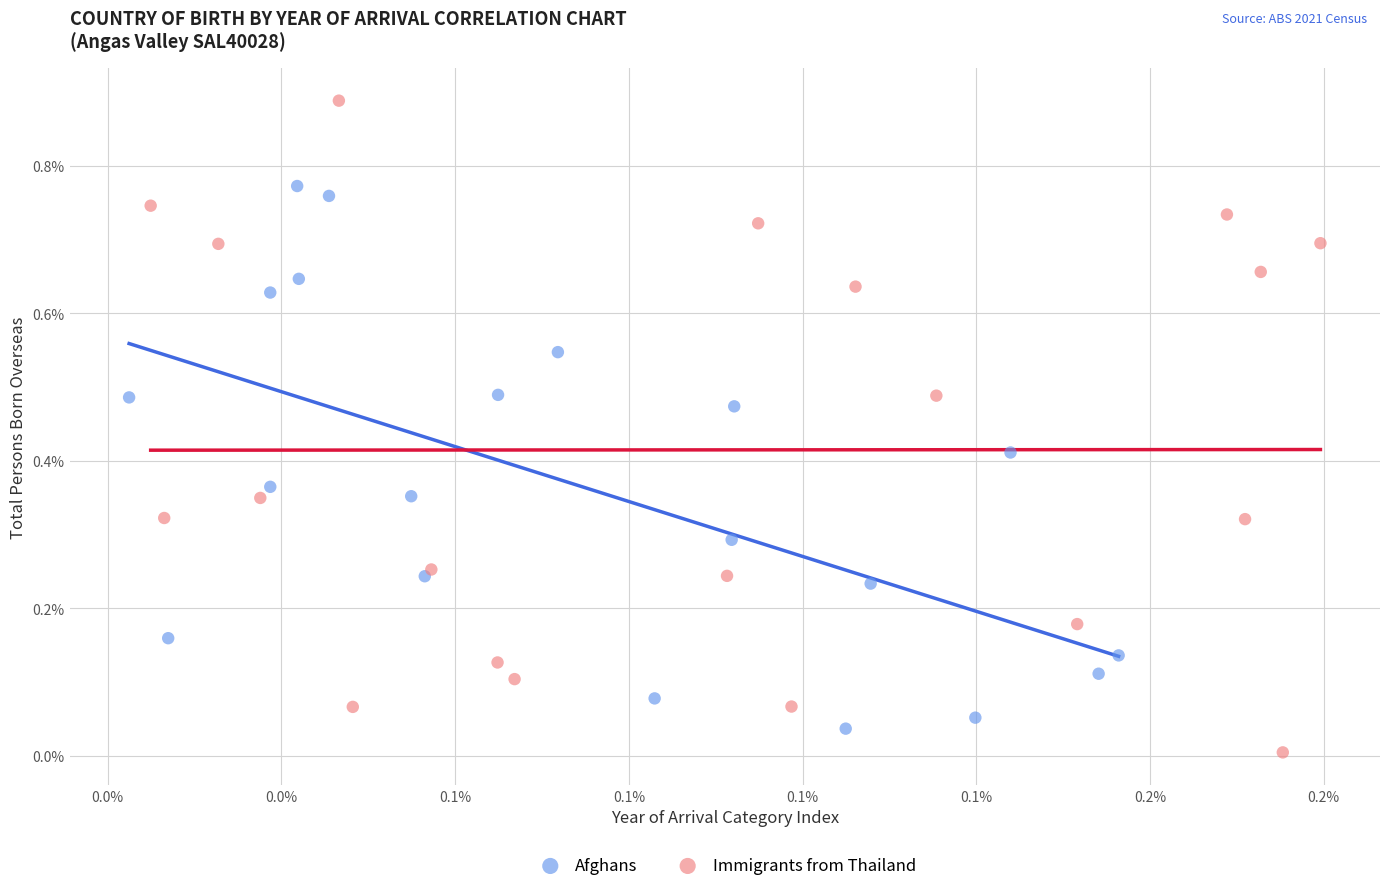

Which series contains the highest Y value?

Immigrants from Thailand